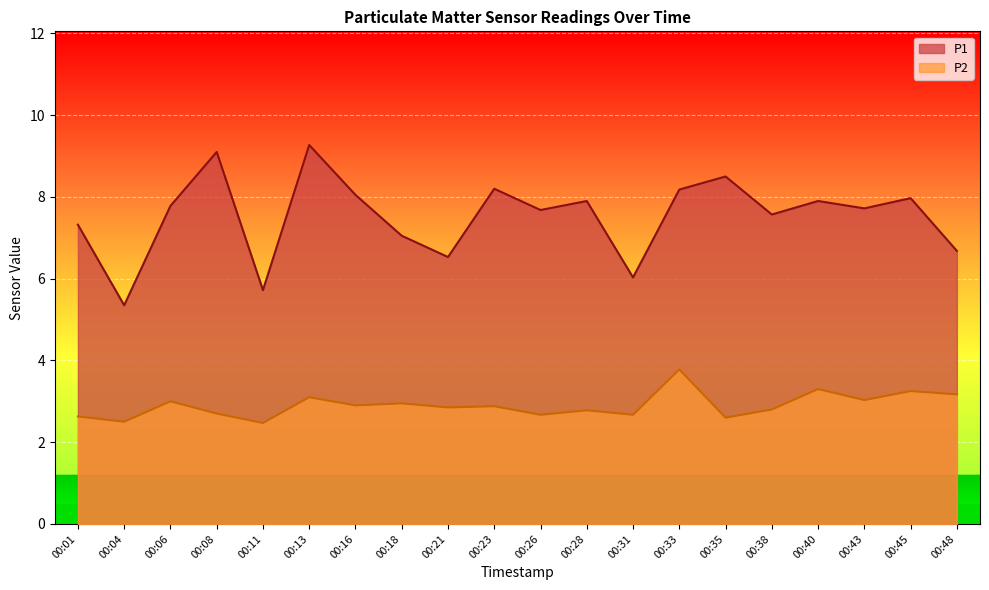

Does the chart display data point markers on the line(s)?

No